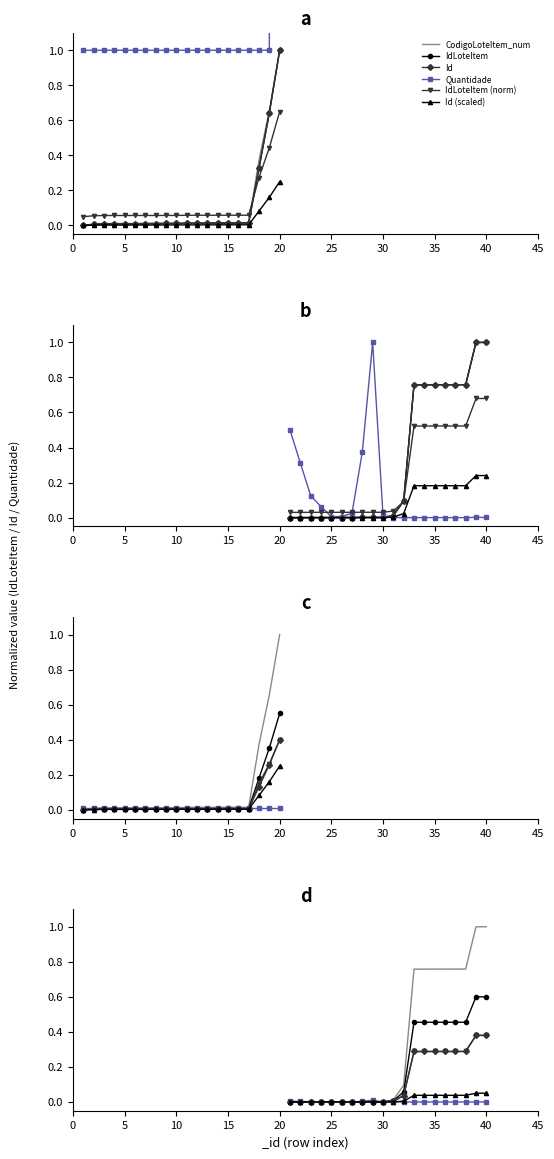

The IdLoteItem (norm) series shows 0.0 at 10. True or false?

False